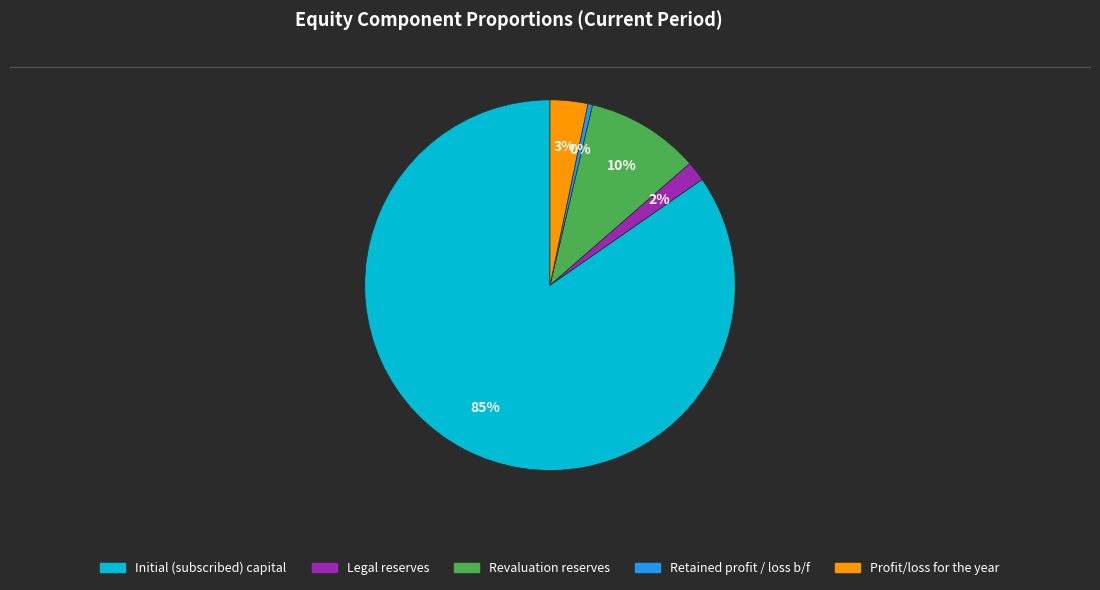

To the nearest percent, what is the average slice percentage?

20%